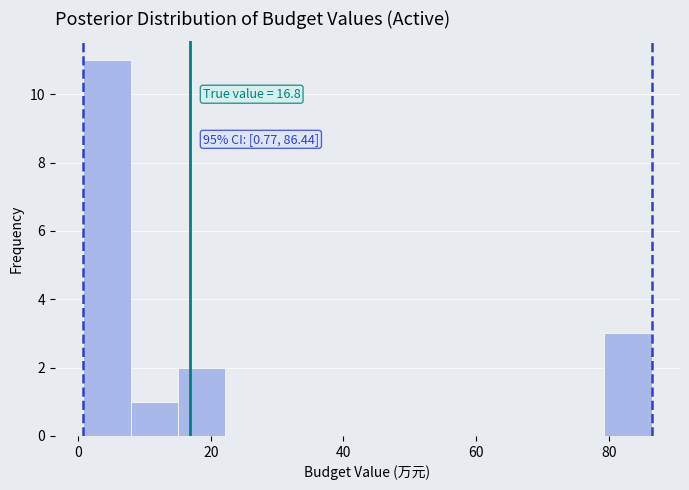

Around what value on the x-axis is the tallest bar? Give the approximate position of its centre, as read against the axis.

4